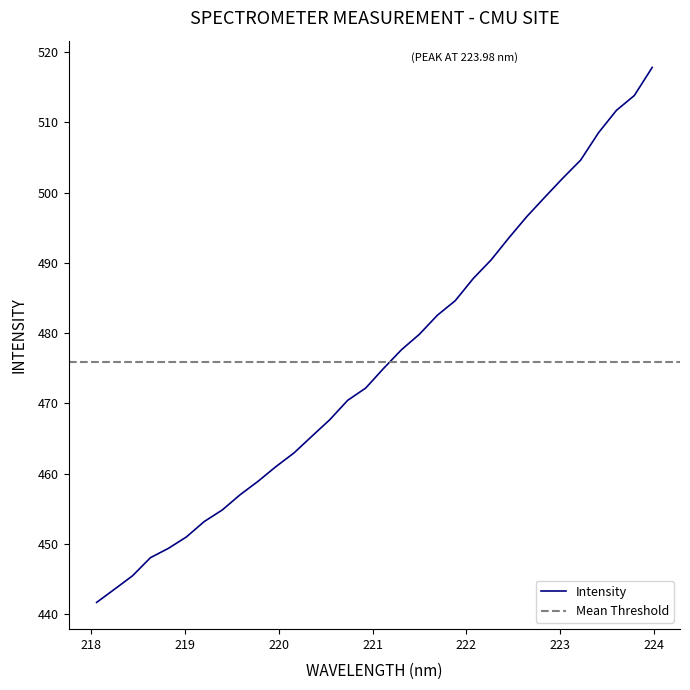

How many data points are less than 474?

16